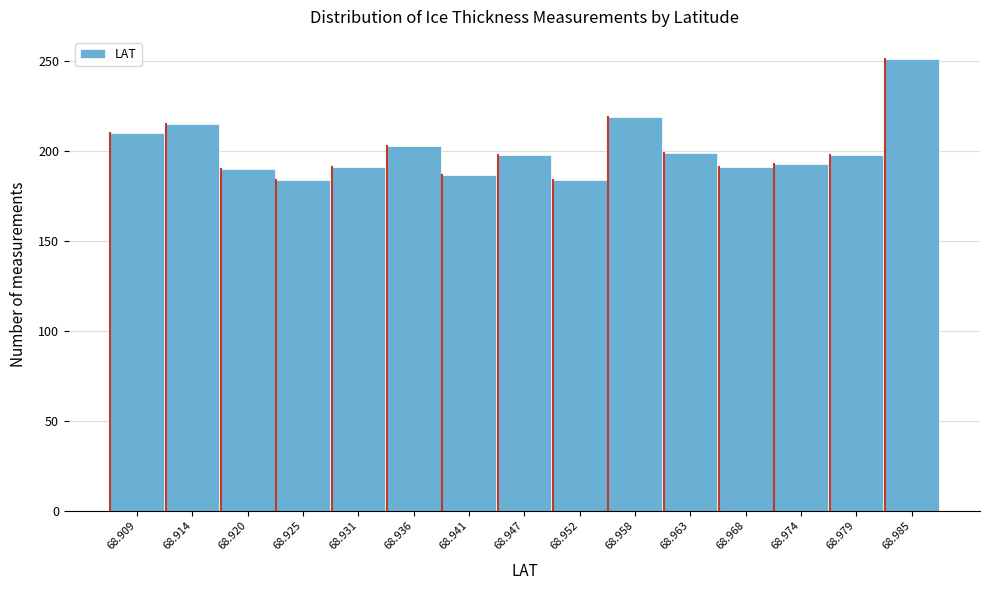

What is the sum of the values at 68.952 and 68.947?

382